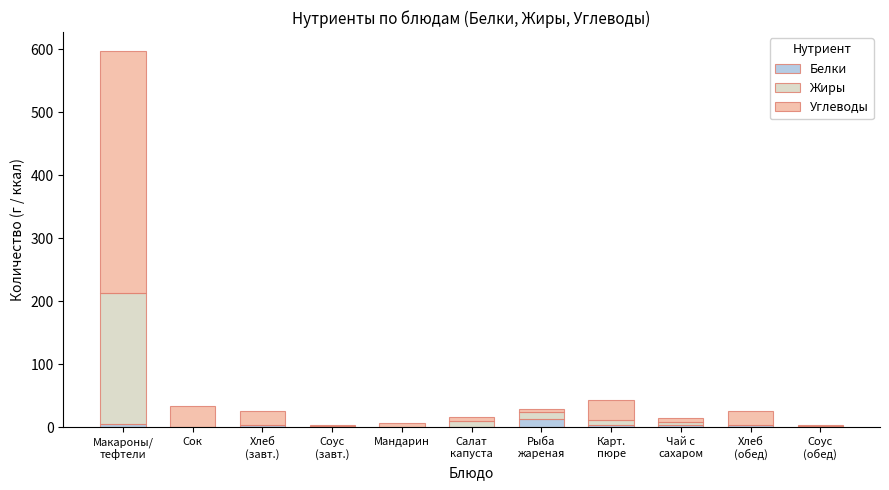

Are the bars horizontal?

No